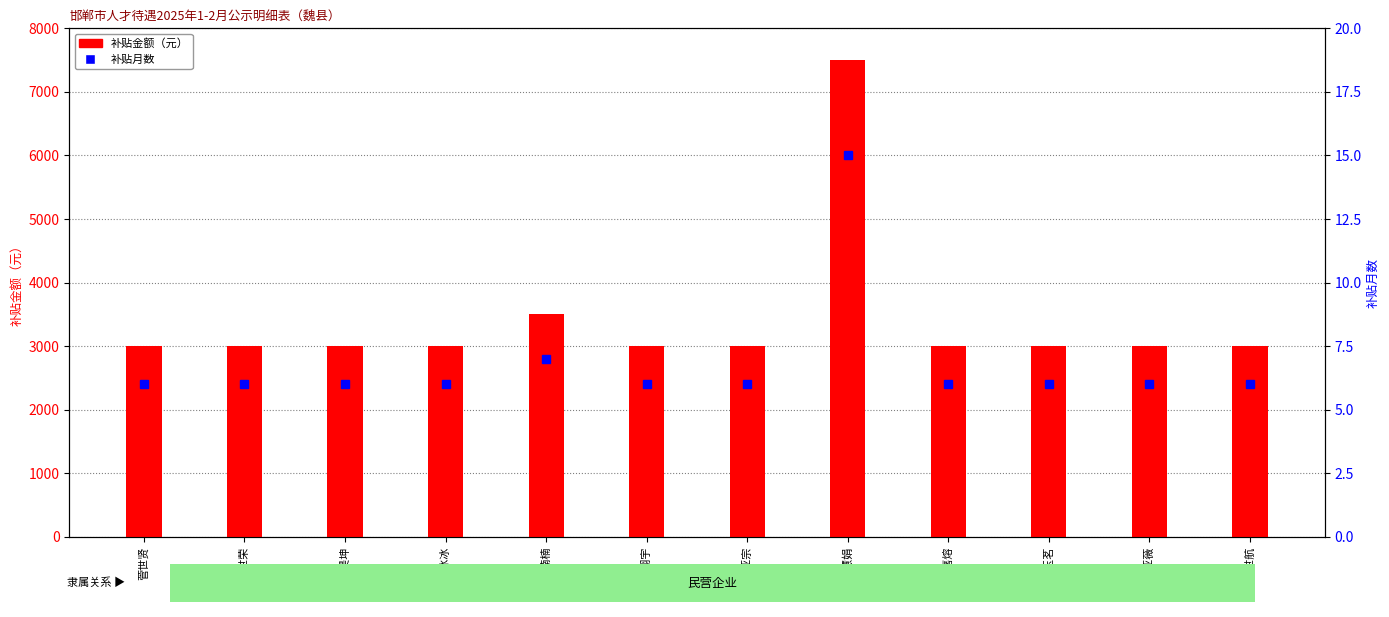

Between 李嘉熔 and 回玉茗, which is larger?

李嘉熔